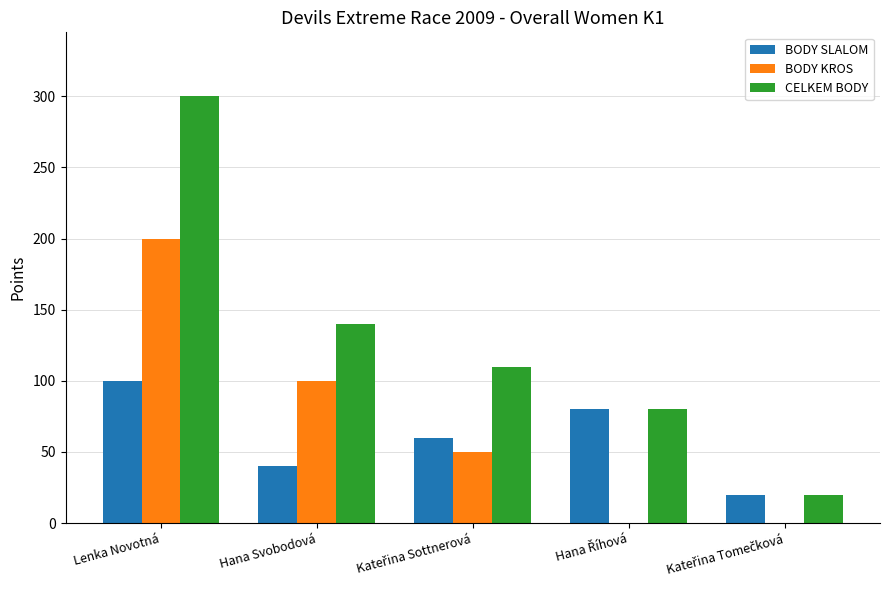

Count the number of categories in the chart.

5